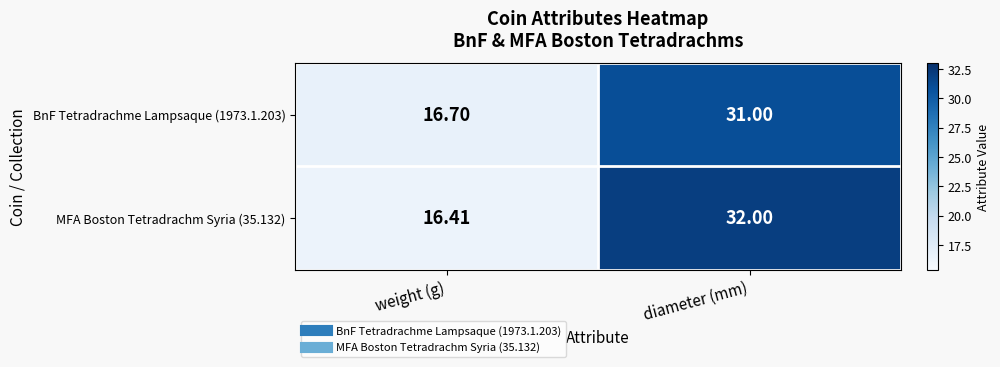

List the labels in order of MFA Boston Tetradrachm Syria (35.132) value, smallest first.

weight (g), diameter (mm)